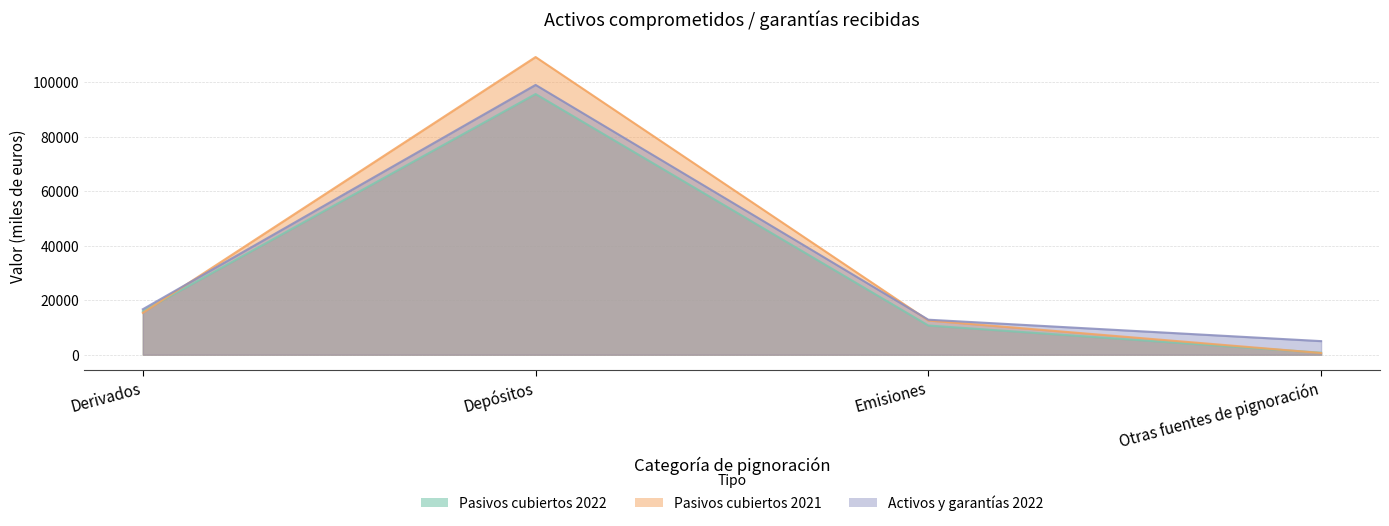

What is the difference between the maximum and minimum values in the Pasivos cubiertos 2021 series?

108691